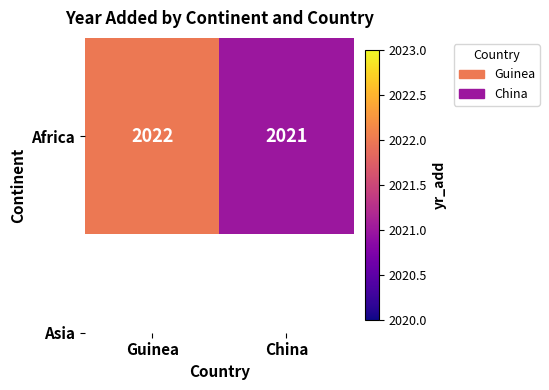

Between Guinea and China, which is larger?

Guinea